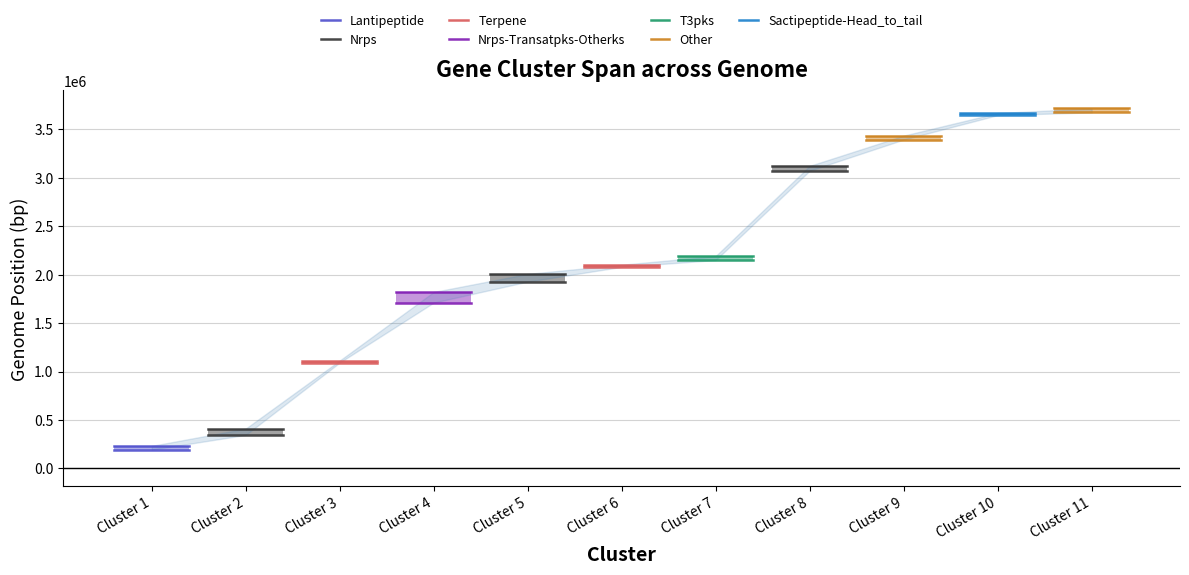

What is the value of the From point at the 4th from the left?

1711381